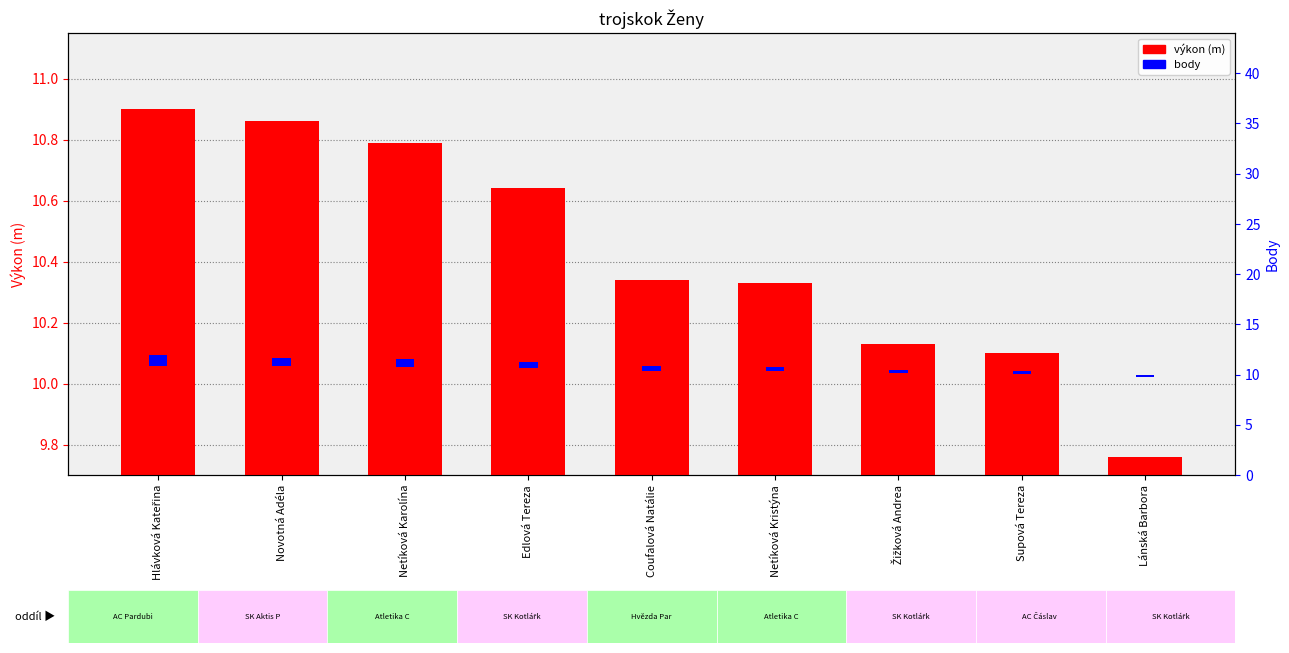

Which category has the highest value in the body series?

Hlávková Kateřina